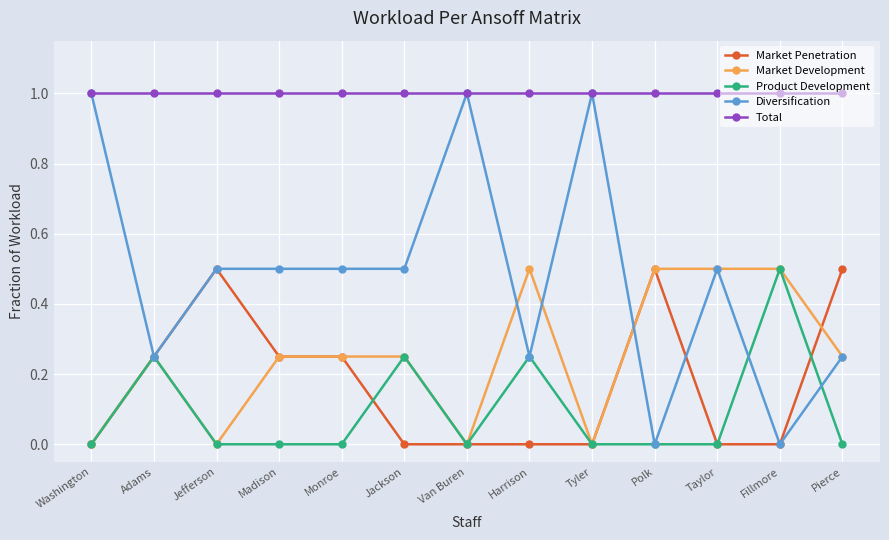

True or false: Product Development has more than 2 points higher than both neighbors.

True